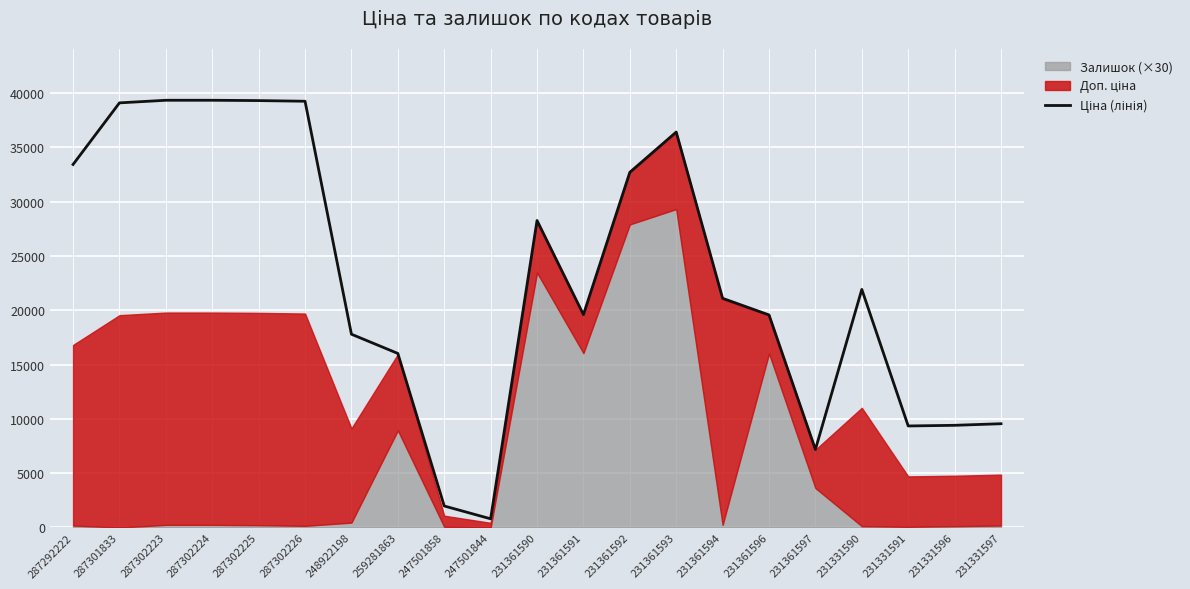

What is the difference between the values at 287302225 and 231361592?

6599.2